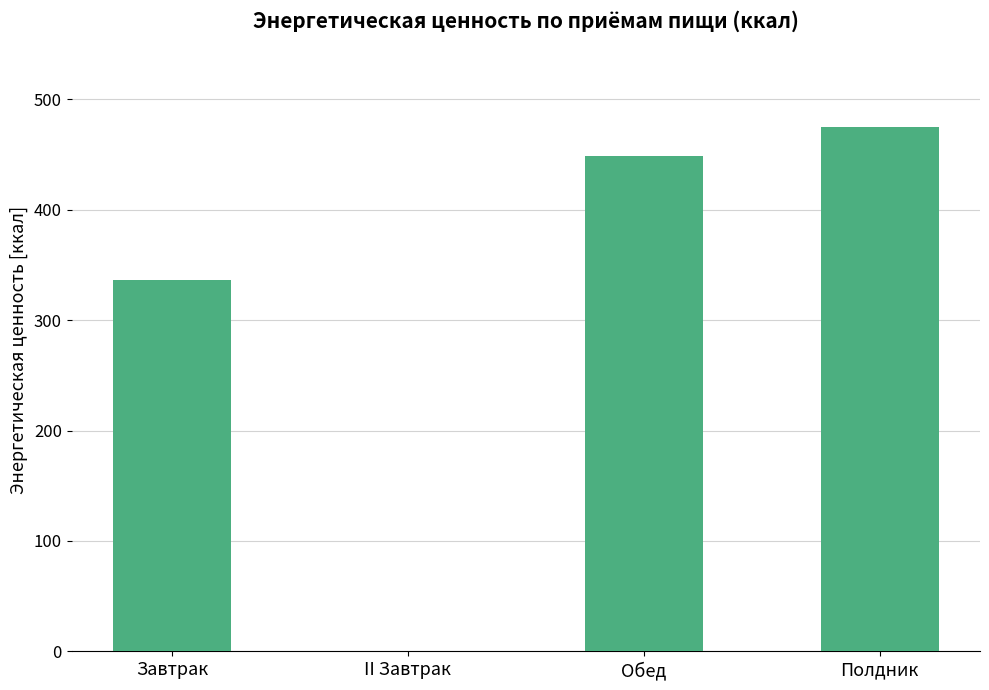

Which has a higher value, II Завтрак or Завтрак?

Завтрак